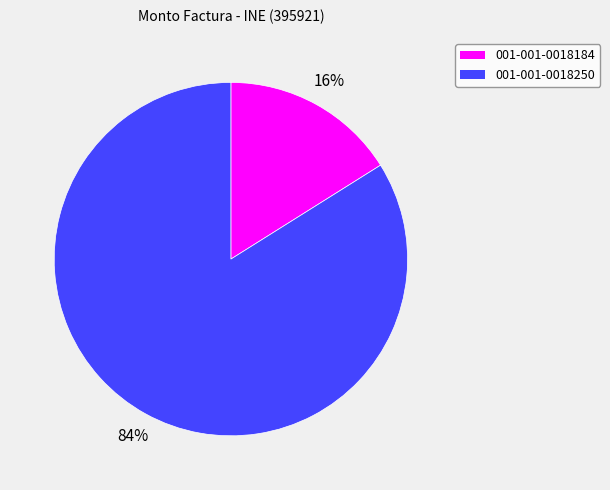

Do 001-001-0018250 and 001-001-0018184 together represent more than half of the pie?

Yes